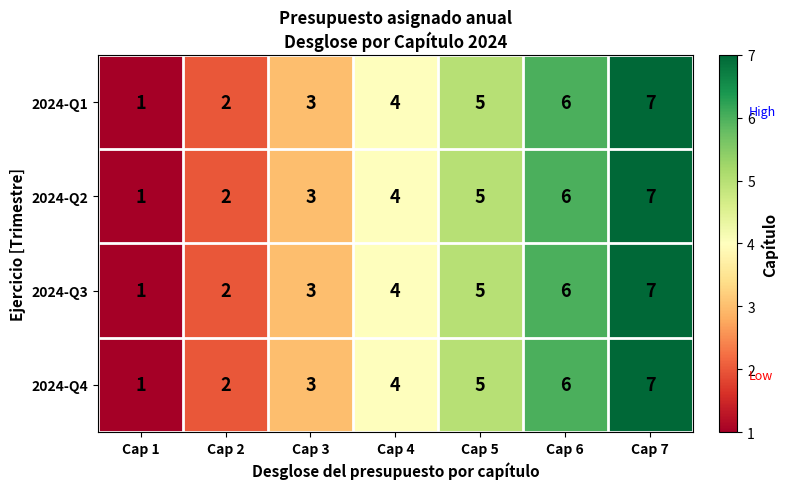

What is the sum of all 2024-Q3 values?

28